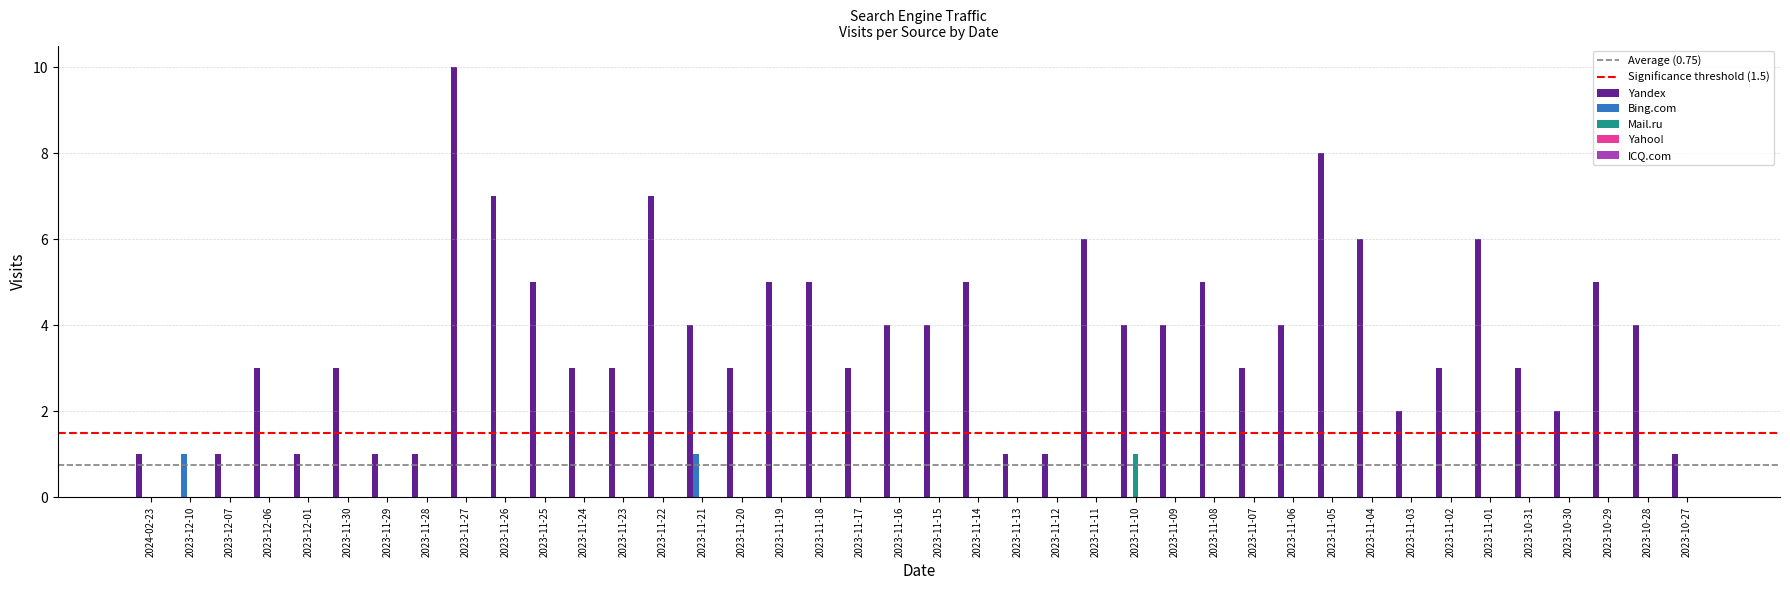

True or false: Yandex has a value of 5 at 2023-11-25.

True